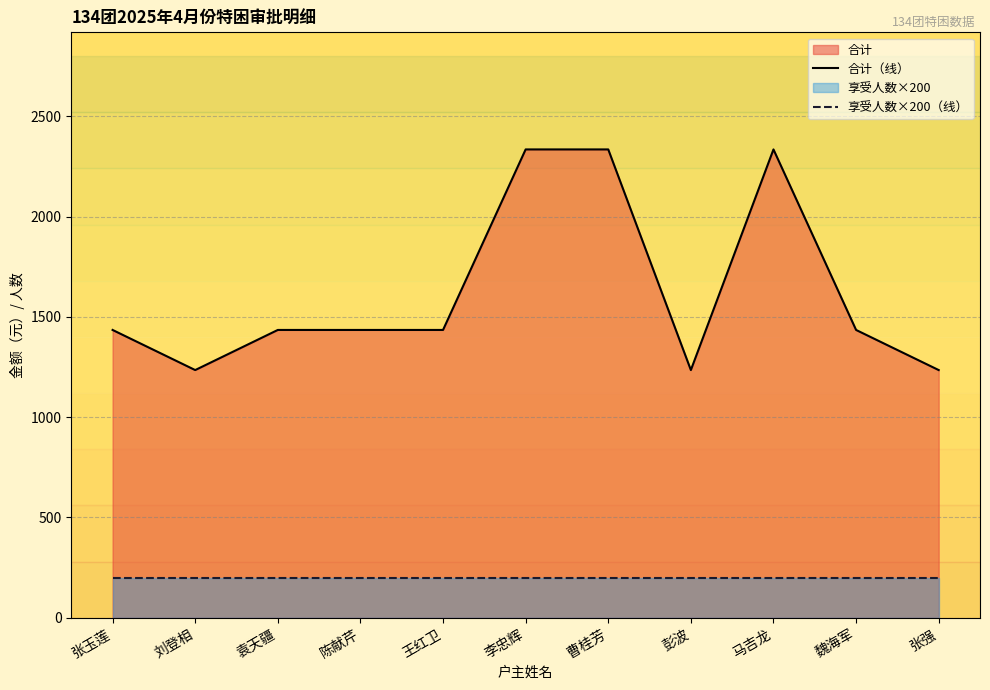

Rank the series by their maximum value, from highest to lowest.

合计（线）, 享受人数×200（线）